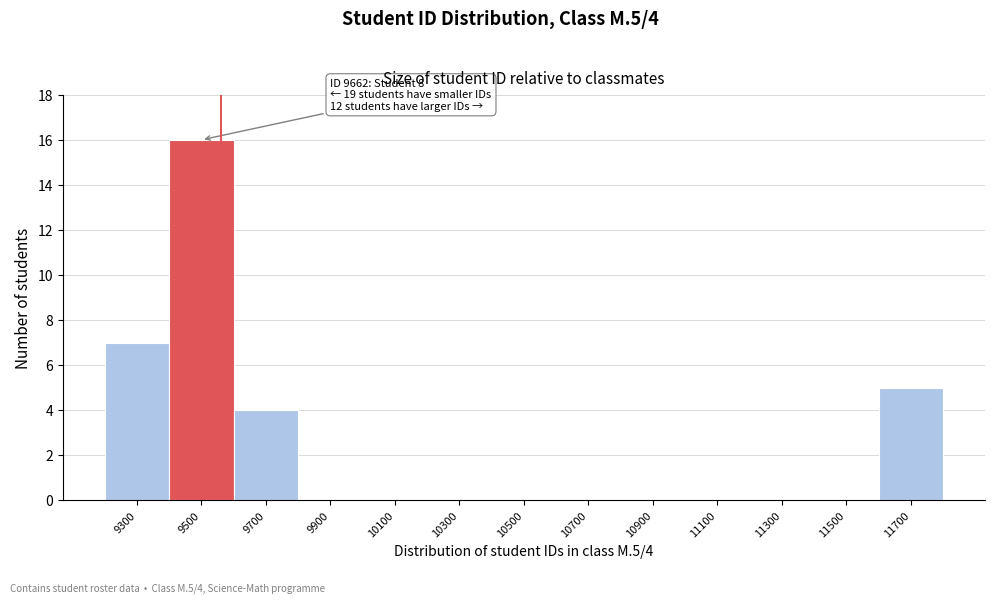

Reading right to left, list all the values displayed in this chart.

11700=5	11500=0	11300=0	11100=0	10900=0	10700=0	10500=0	10300=0	10100=0	9900=0	9700=4	9500=16	9300=7